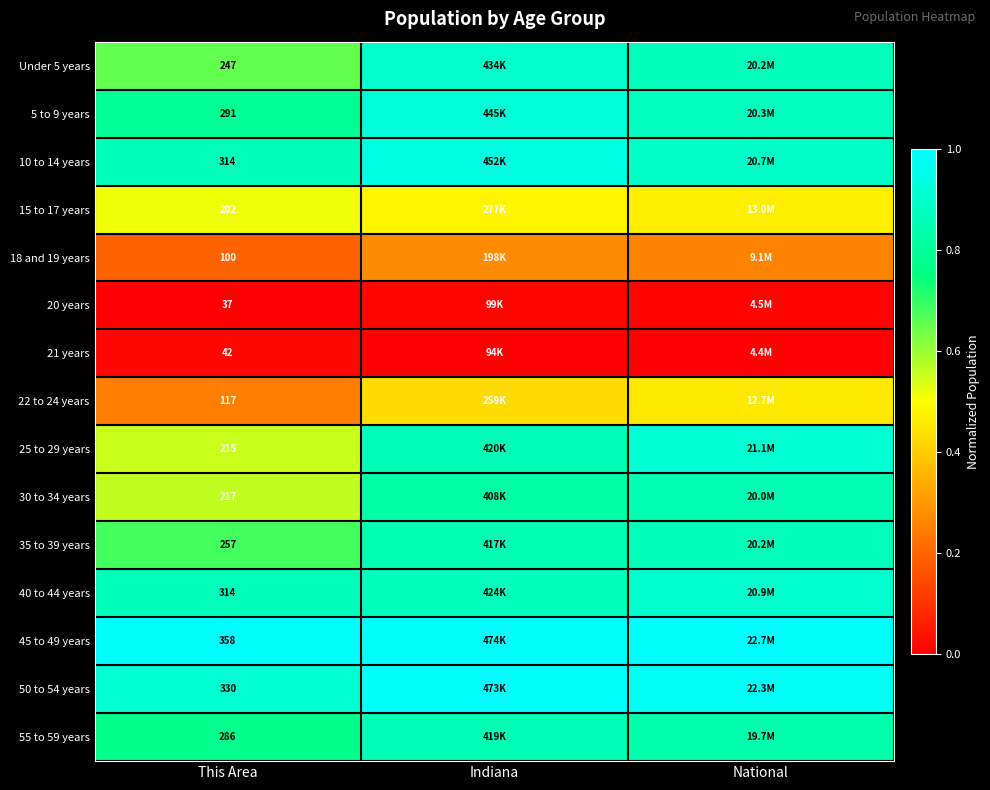

Between National and This Area, which is larger?

National